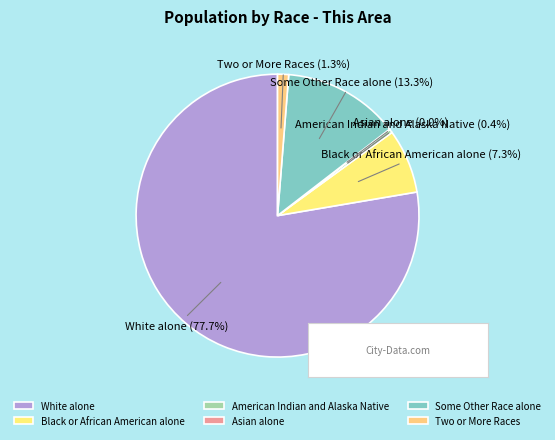

Which category has the biggest portion of the pie?

White alone